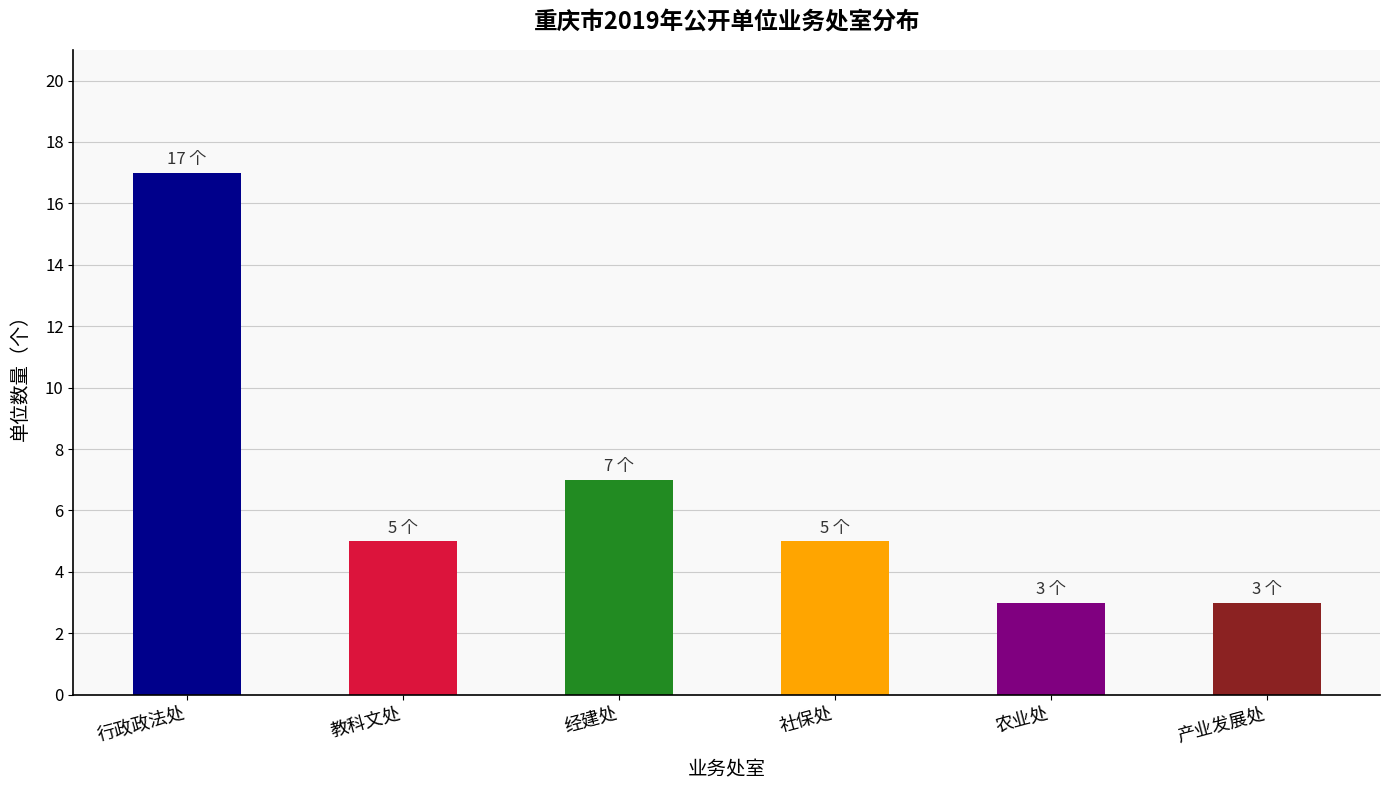

Reading left to right, extract all data points from this chart.

行政政法处=17	教科文处=5	经建处=7	社保处=5	农业处=3	产业发展处=3